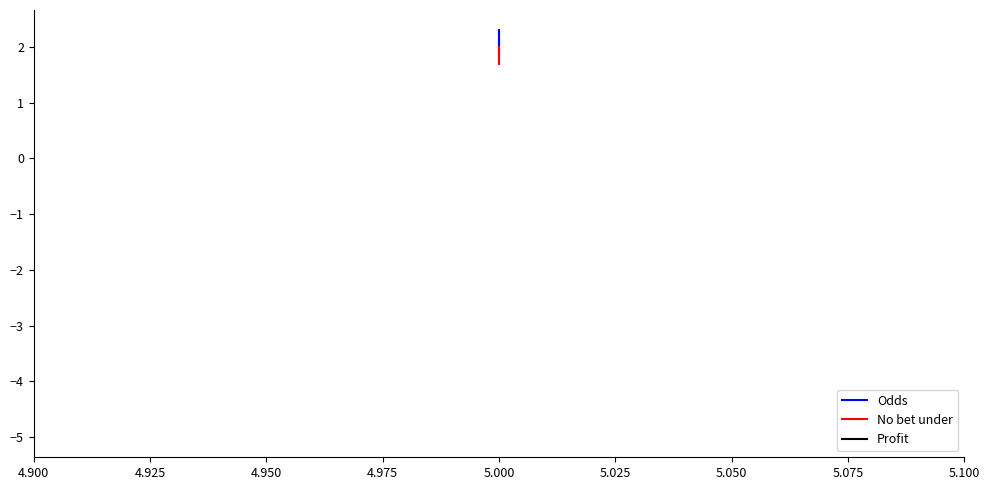

Does the chart have visible grid lines?

No